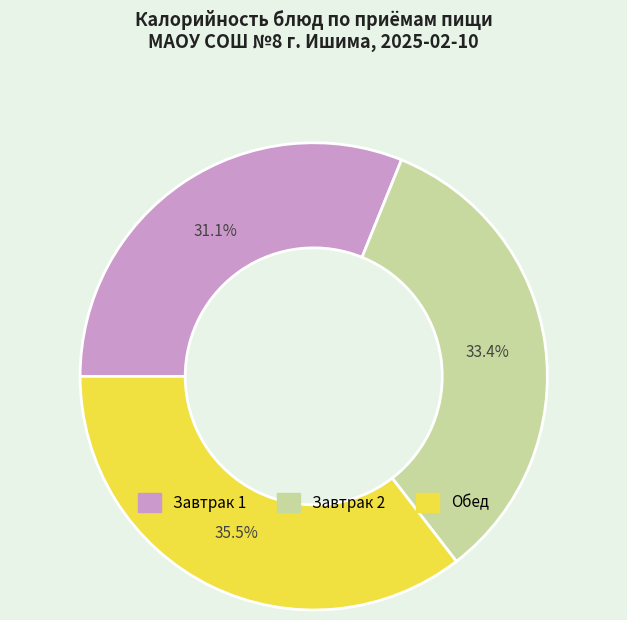

Does any single category account for the majority?

No